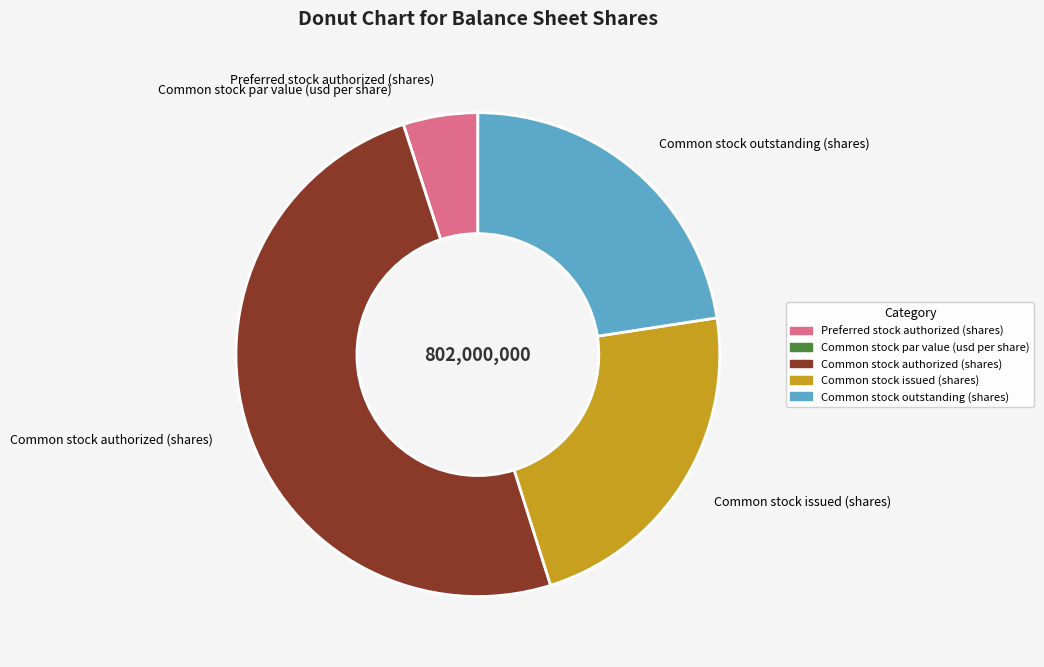

Which category has the biggest portion of the pie?

Common stock authorized (shares)